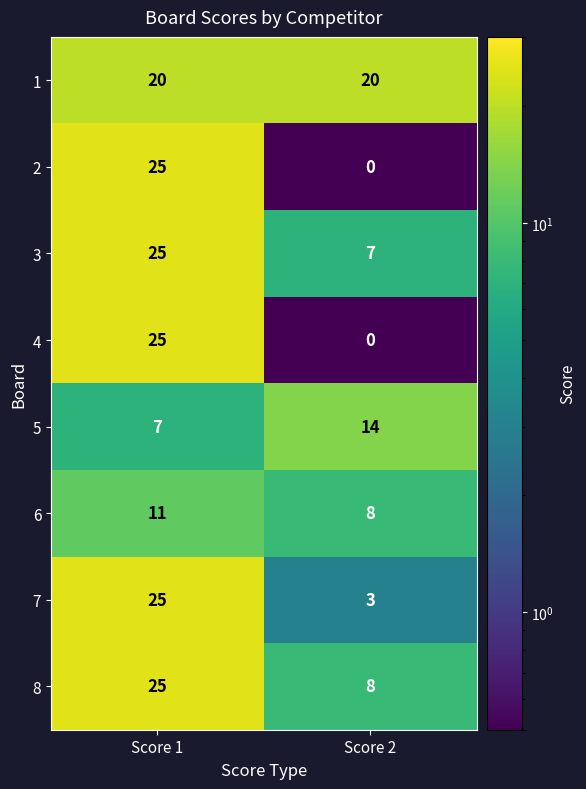

True or false: 2 has a value of 25 at Score 1.

True